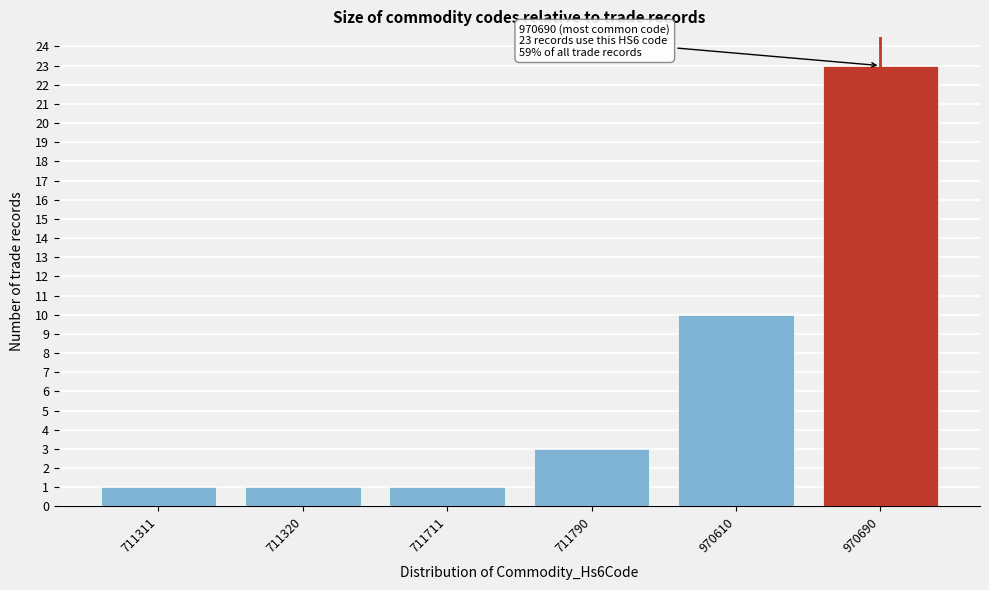

Reading right to left, what are all the values shown in this chart?

970690=23	970610=10	711790=3	711711=1	711320=1	711311=1